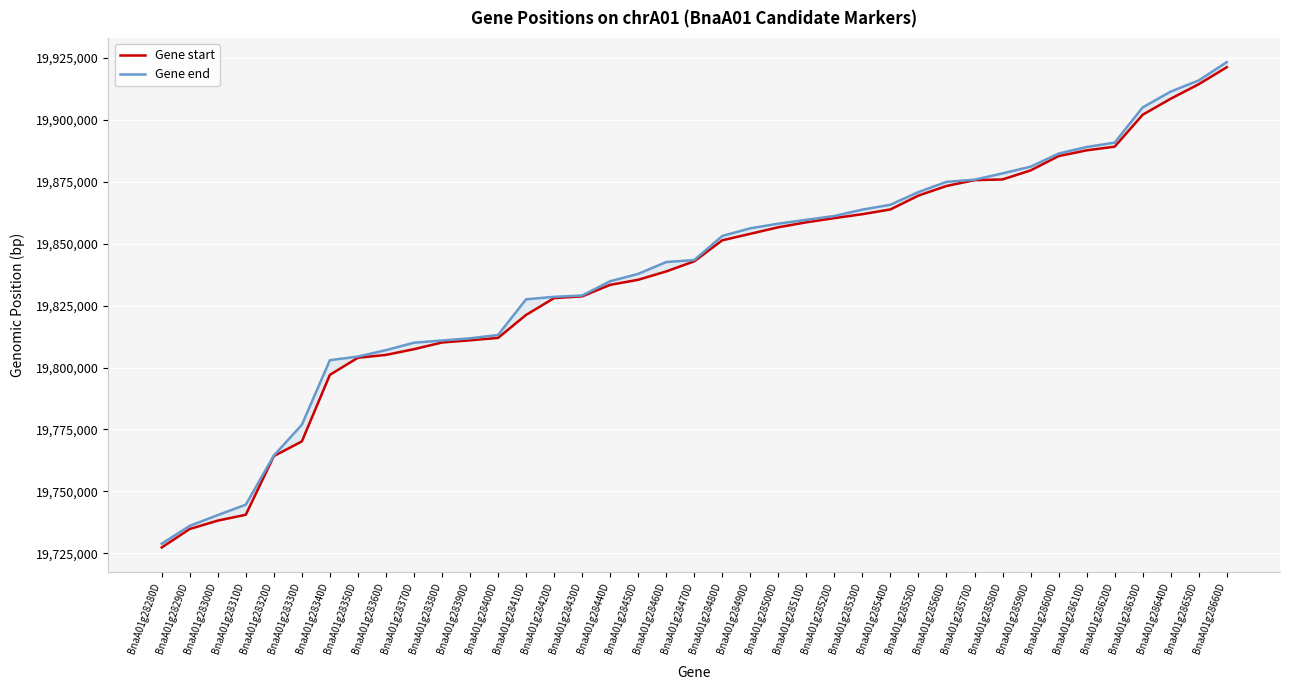

Read the Gene end value at BnaA01g28620D.

19890728